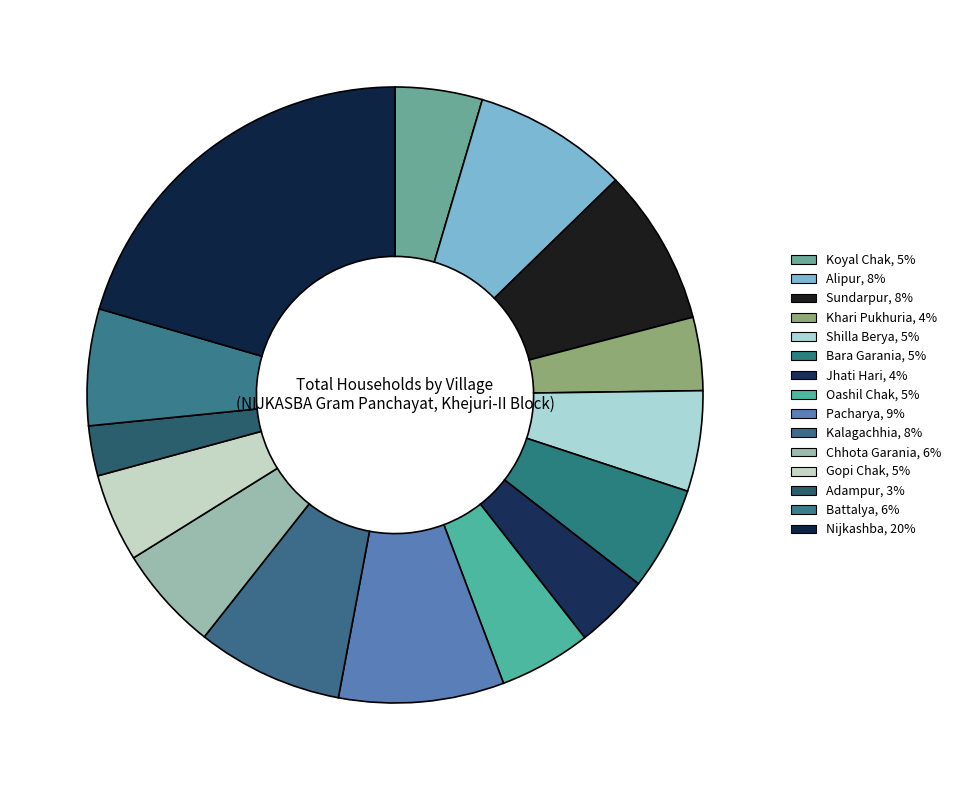

Count the number of slices in the pie.

15